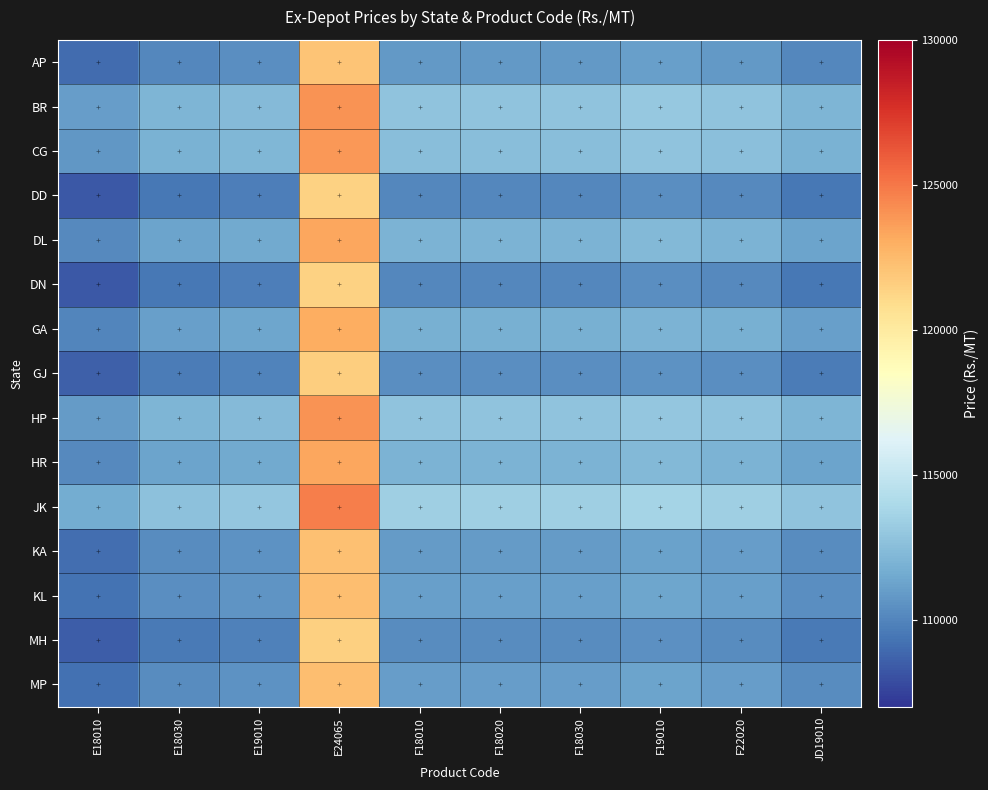

Which has a higher value, JD19010 or E18010?

JD19010